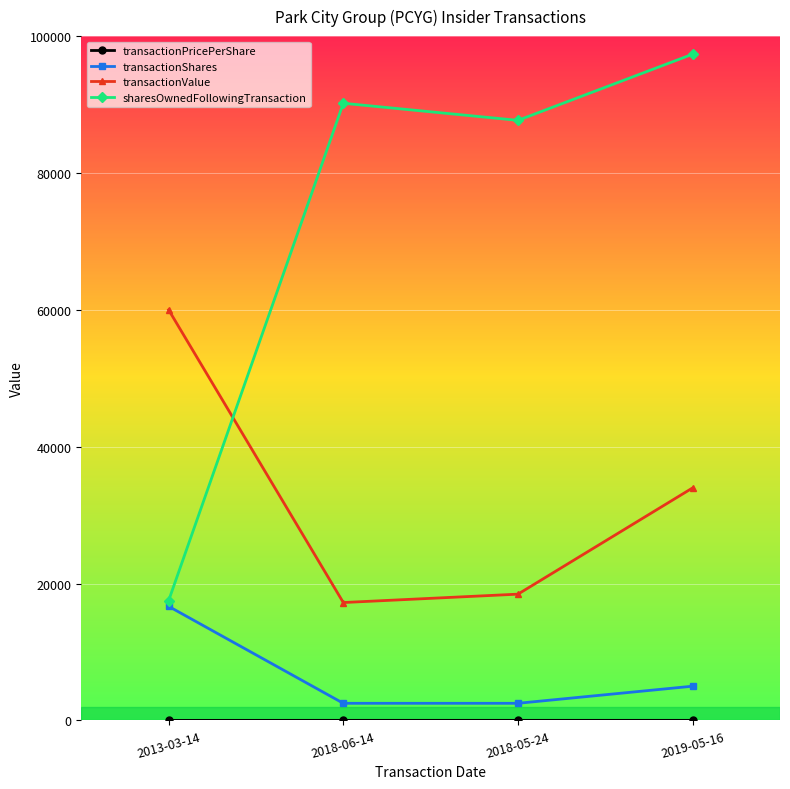

True or false: transactionShares has more than 2 points higher than both neighbors.

False